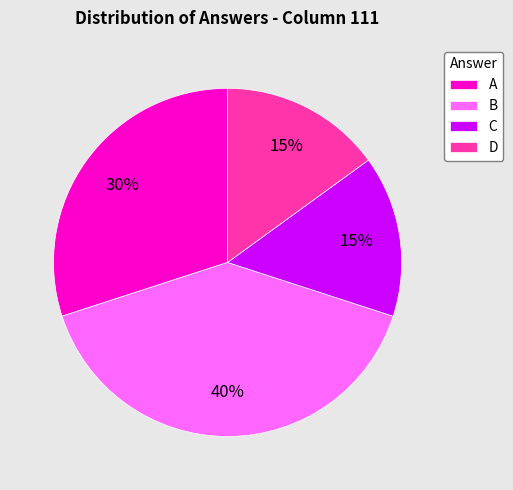

To the nearest percent, what is the average slice percentage?

25%